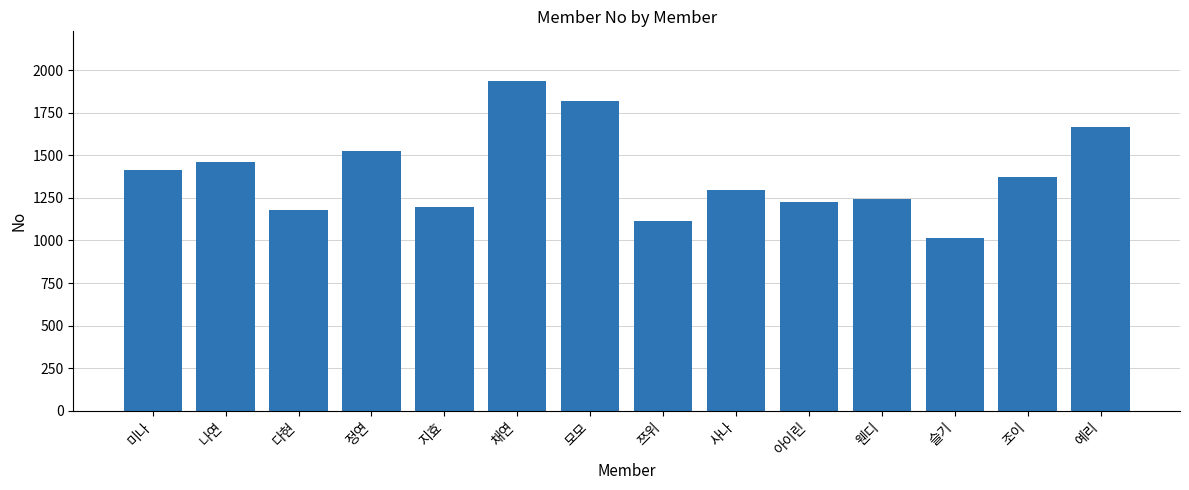

The value at 아이린 is 1228. True or false?

True